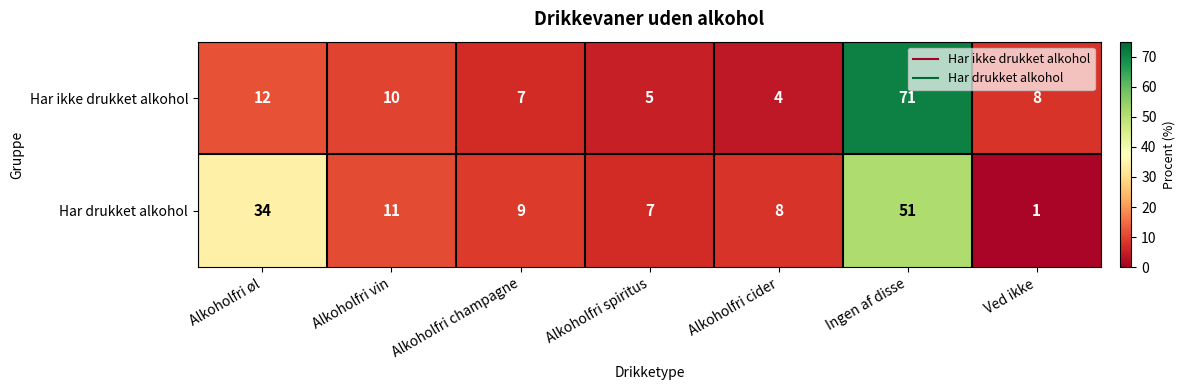

Rank the series by their average value, from lowest to highest.

Har ikke drukket alkohol, Har drukket alkohol